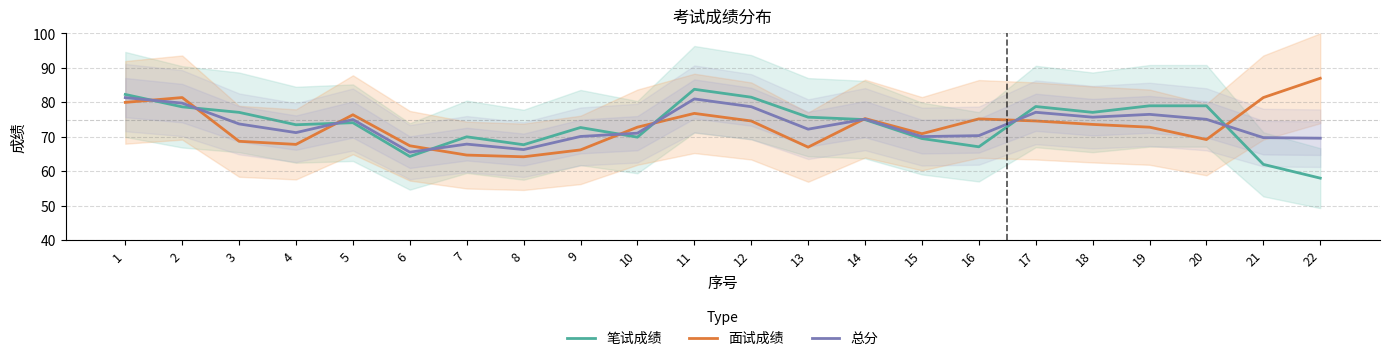

Which category has the lowest value across all series?

22